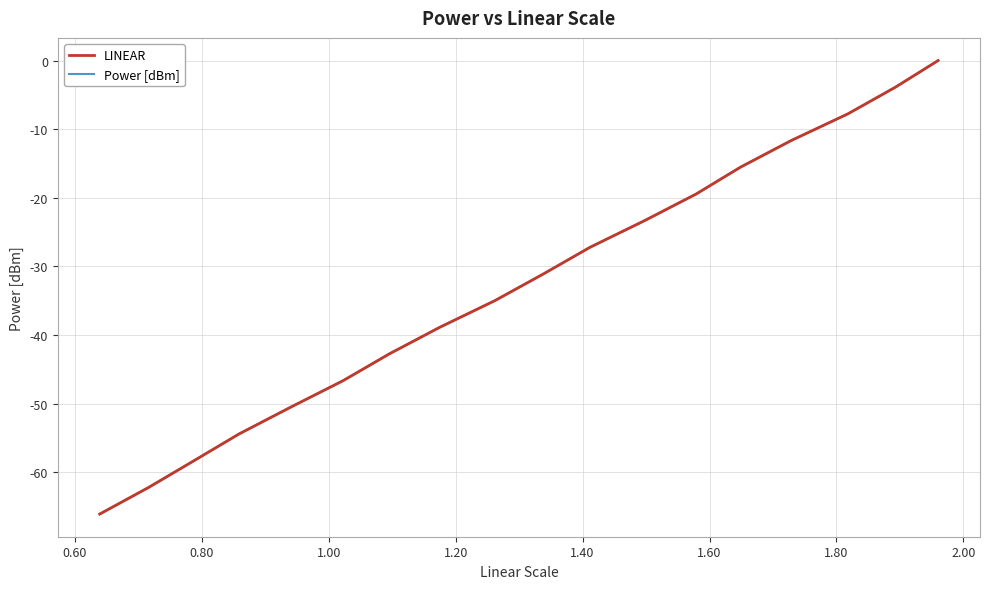

Is this an area chart (filled region under the line)?

No